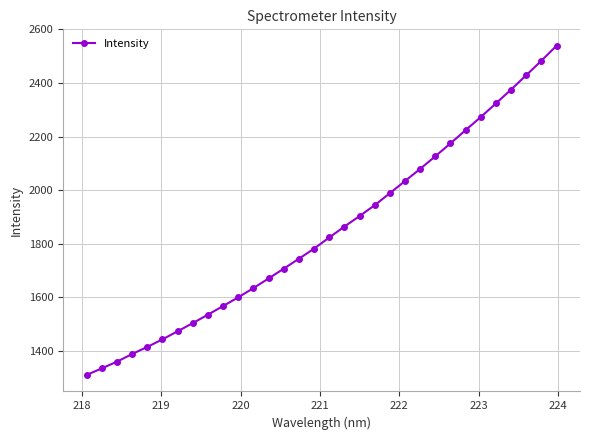

How many data points are above 1823?

16